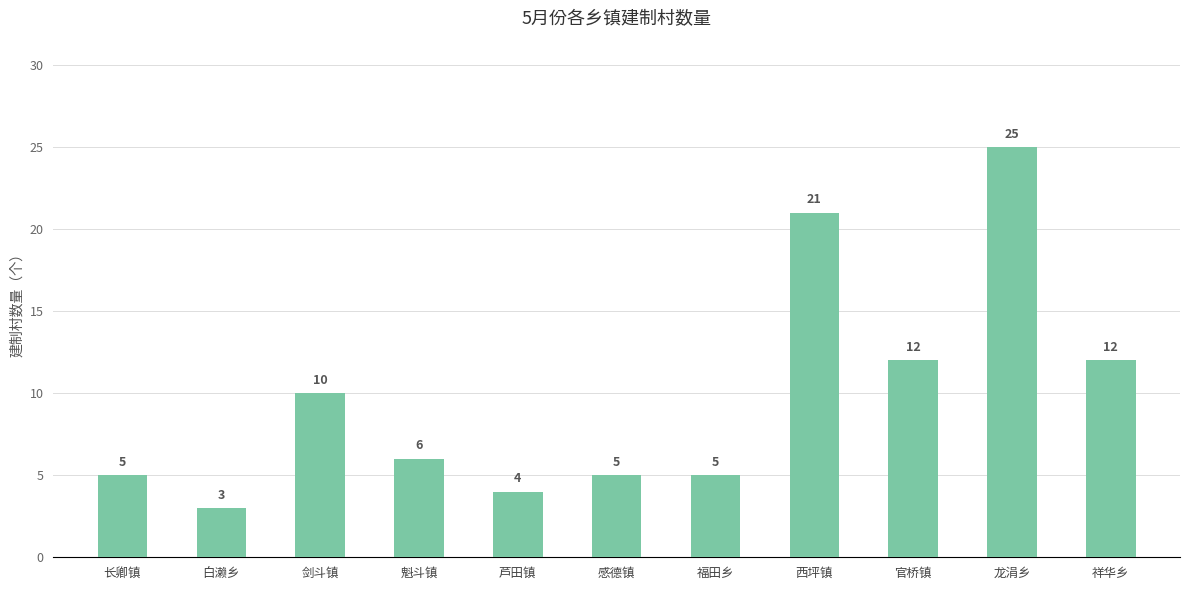

The value at 祥华乡 is 20. True or false?

False